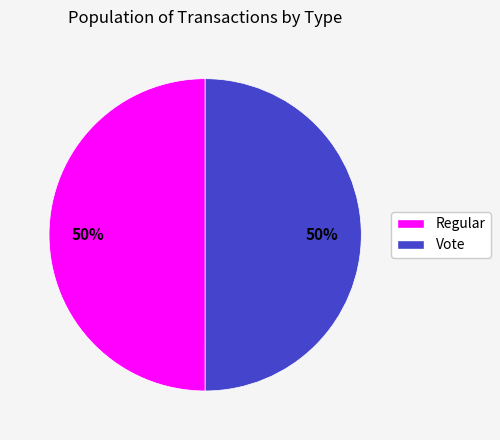

What percentage is the Vote slice, to the nearest percent?

50%